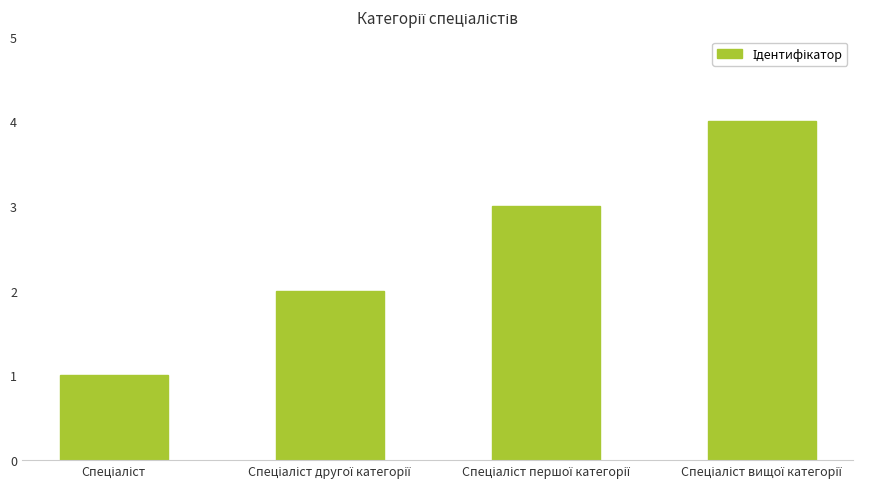

What is the greatest value displayed?

4